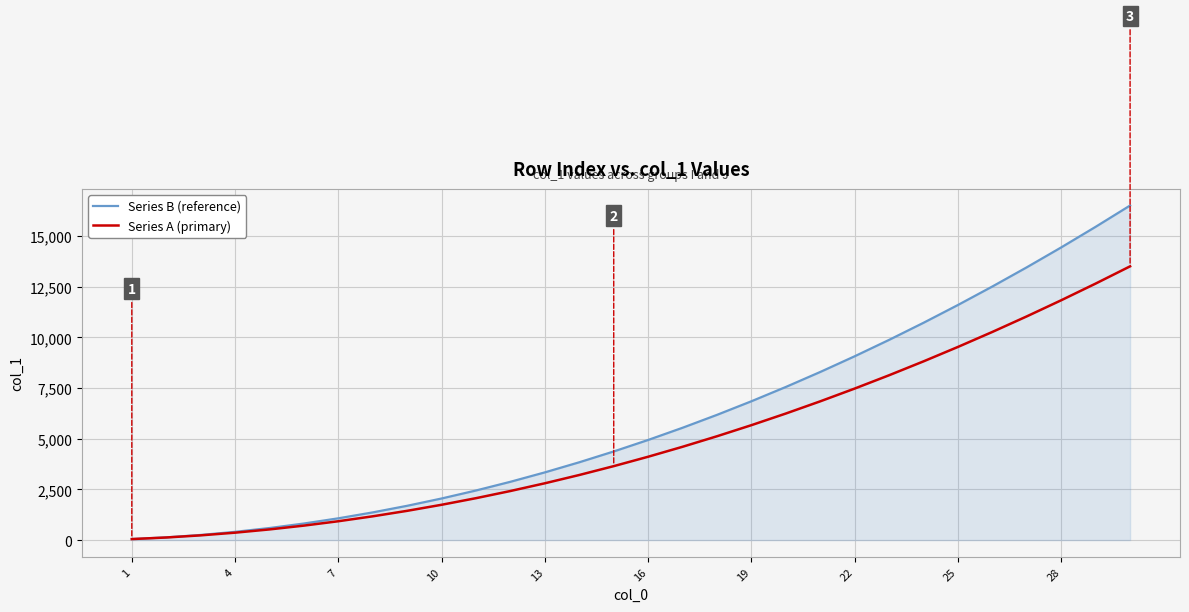

List the series in order of their peak value, highest first.

Series B (reference), Series A (primary)